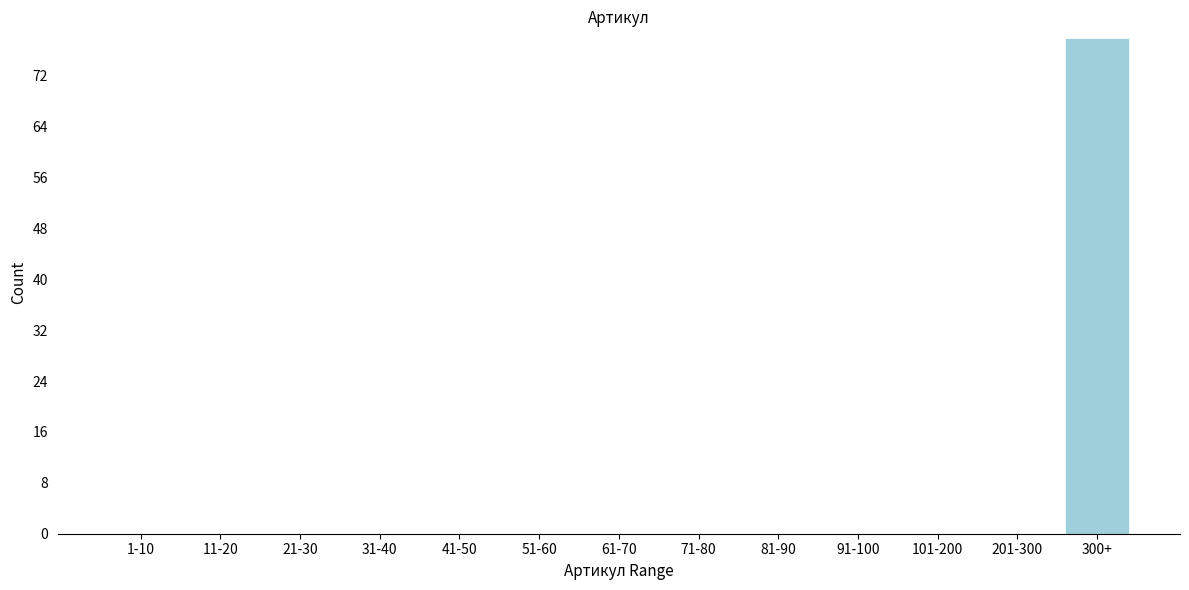

Reading left to right, extract all data points from this chart.

1-10=0	11-20=0	21-30=0	31-40=0	41-50=0	51-60=0	61-70=0	71-80=0	81-90=0	91-100=0	101-200=0	201-300=0	300+=78